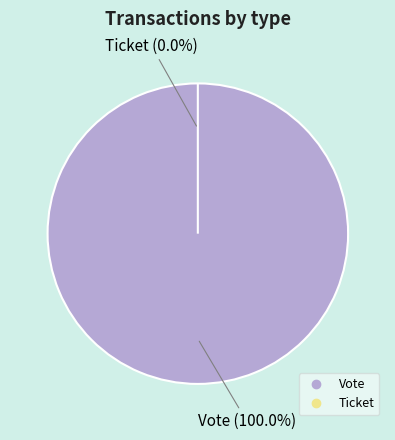

To the nearest percent, what percentage of the pie is Vote?

100%